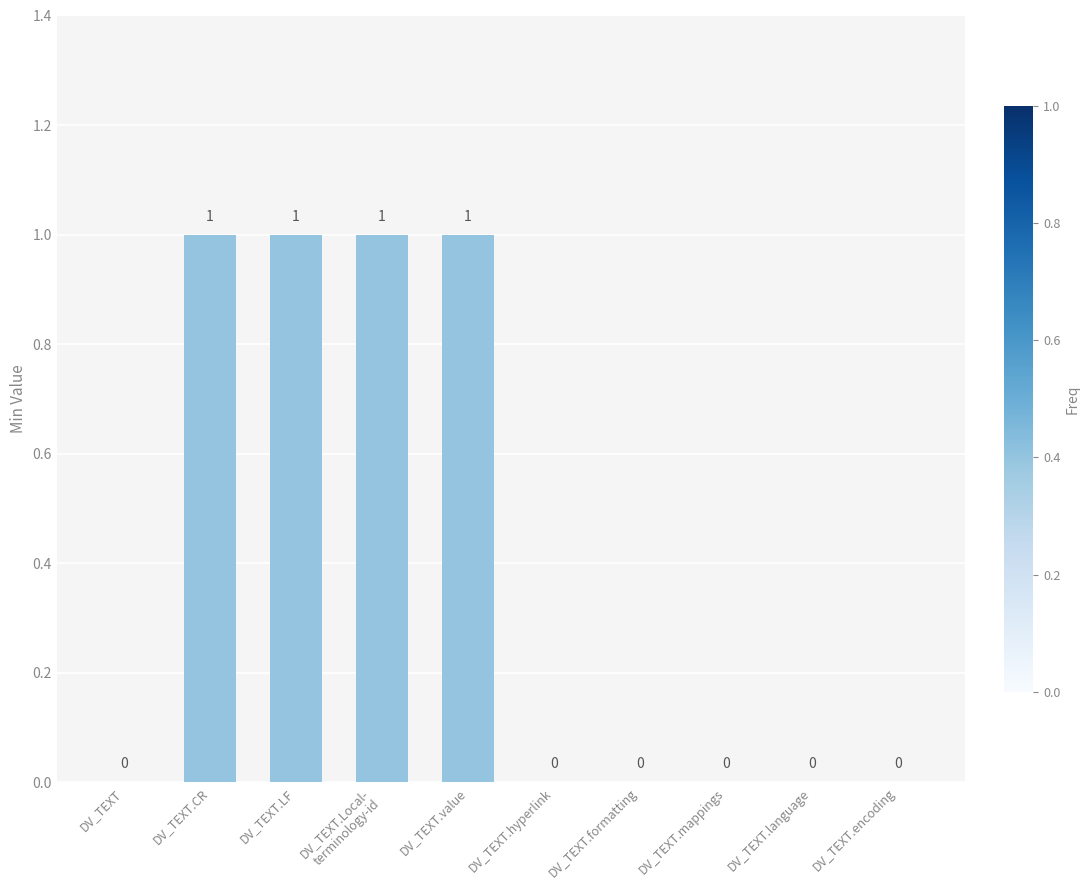

How many values are above zero?

4